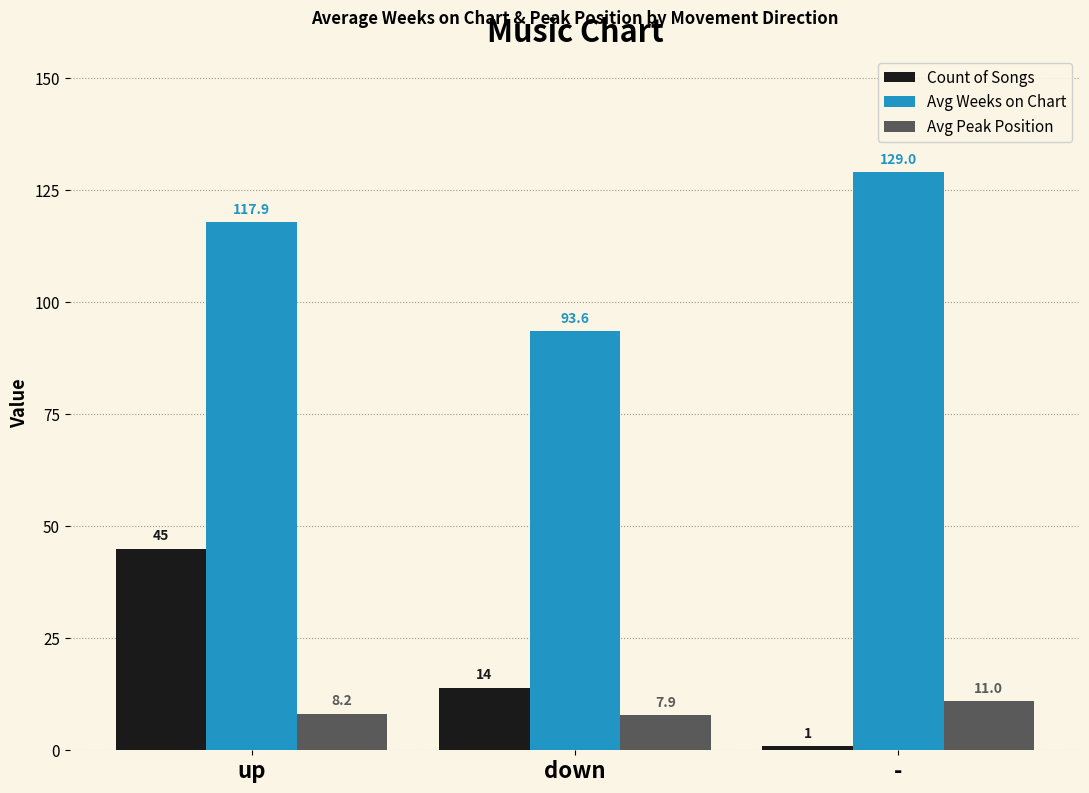

What is the value of the Avg Peak Position bar at the 2nd from the left?

7.9